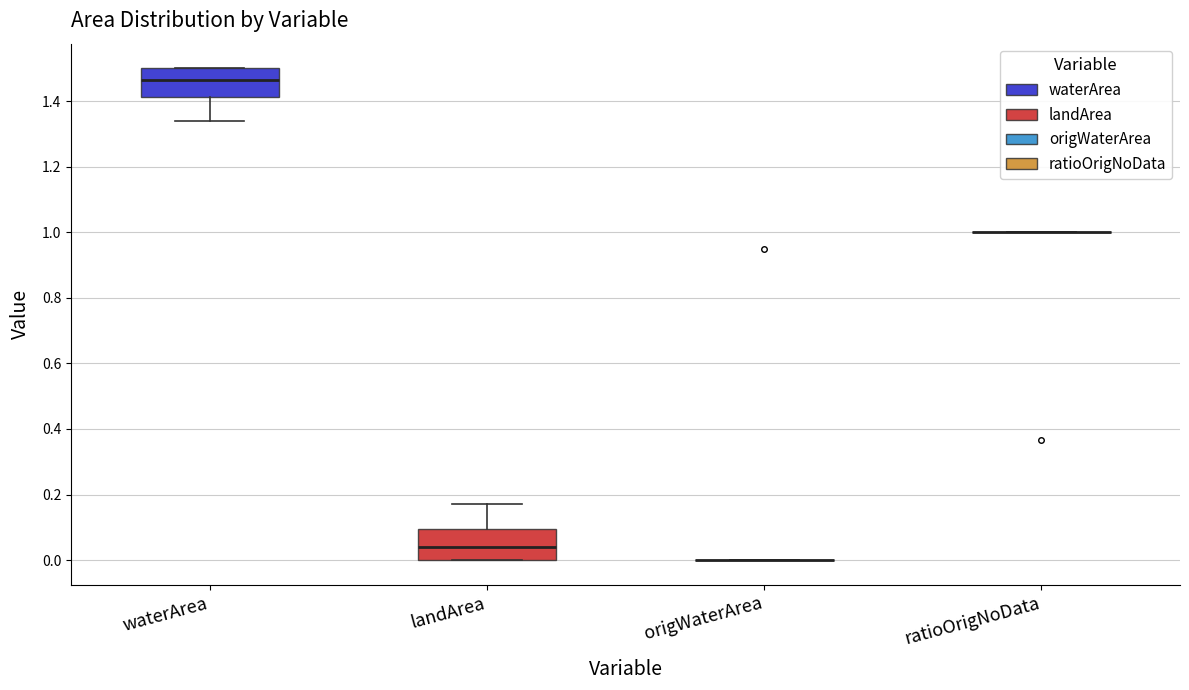

Reading left to right, read every box against the y-axis: the position of its median line, the range the box covers, and the ends of its whiskers. The values are not printed on the chart, so give them approximately, as read against the axis.

waterArea: median 1.46, box 1.42 to 1.50, whiskers 1.34 to 1.50
landArea: median 0.04, box 0.00 to 0.10, whiskers 0.00 to 0.18
origWaterArea: box collapsed to a line at 0.00, whiskers 0.00 to 0.00
ratioOrigNoData: box collapsed to a line at 1.00, whiskers 1.00 to 1.00